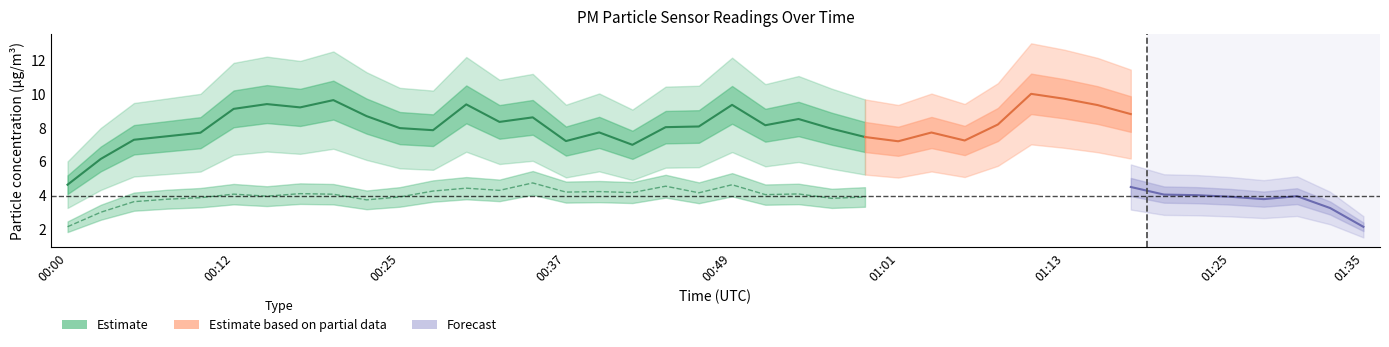

Is it true that the value at 16 is 10.3?

False